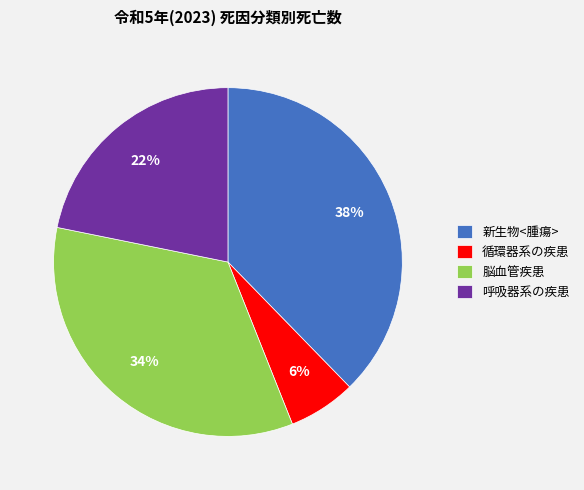

The 脳血管疾患 slice represents 45% of the pie. True or false?

False